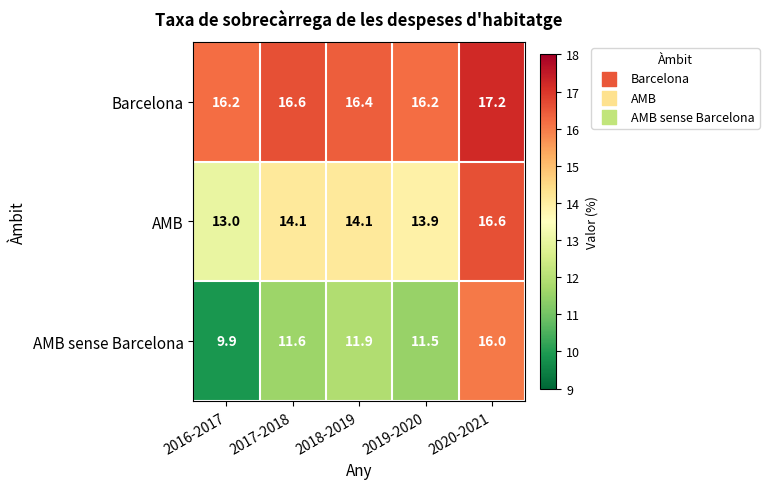

Where does the AMB series first go above 14?

2017-2018